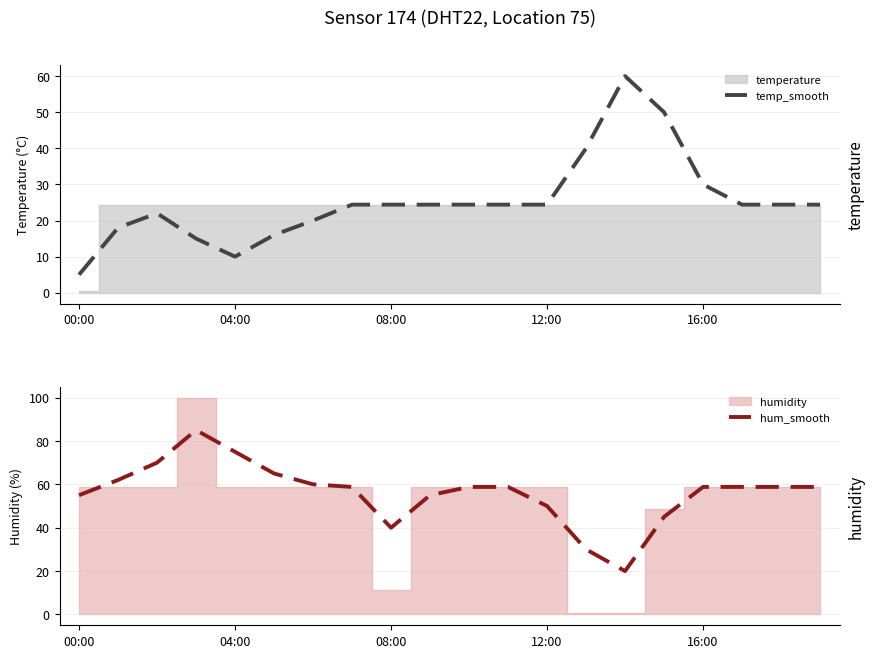

What is the spread (max minus min) of values at 5?

49.0